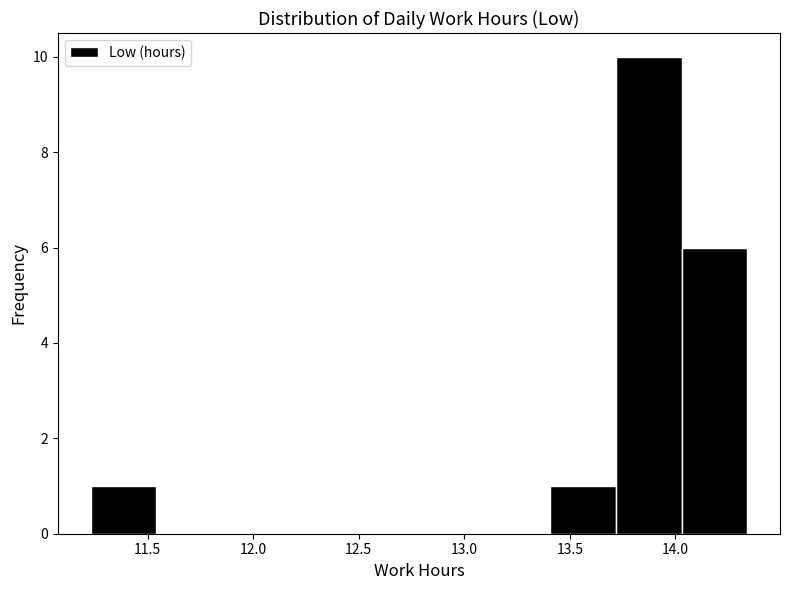

Reading left to right, list every bar in this chart as the range it spans on the x-axis followed by its height. Neither the bar edges nor the heights are printed on the chart, so give them approximately, as read against the axes.

11.25 to 11.55: 1
11.55 to 11.85: 0
11.85 to 12.15: 0
12.15 to 12.45: 0
12.45 to 12.80: 0
12.80 to 13.10: 0
13.10 to 13.40: 0
13.40 to 13.70: 1
13.70 to 14.05: 10
14.05 to 14.35: 6